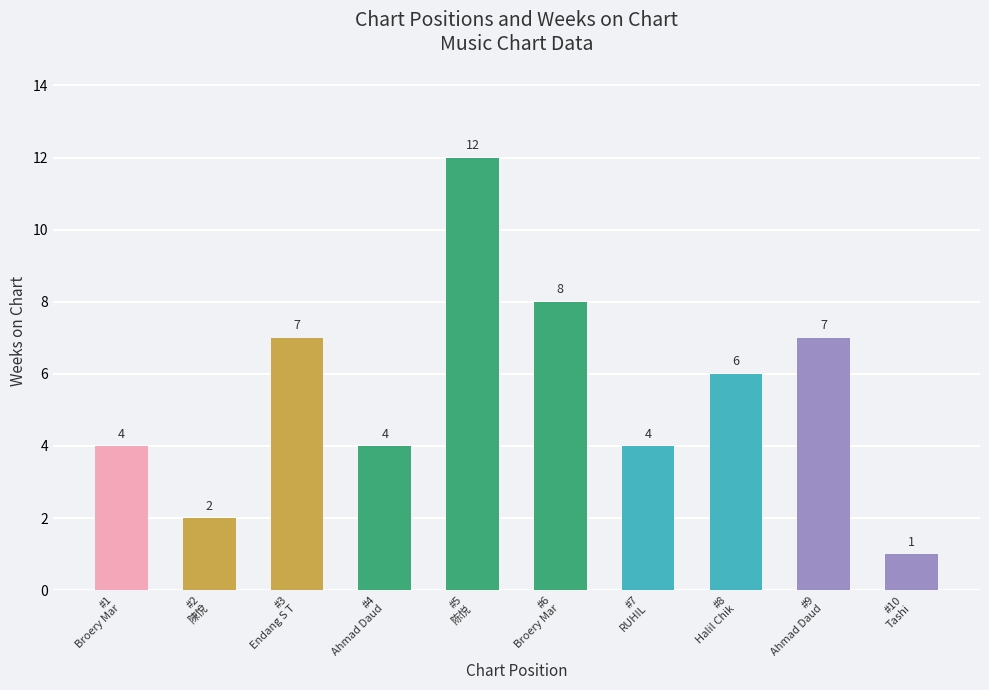

Reading left to right, extract all data points from this chart.

#1
Broery Mar=4	#2
陳悅=2	#3
Endang S T=7	#4
Ahmad Daud=4	#5
陈悦=12	#6
Broery Mar=8	#7
RUHIL=4	#8
Halil Chik=6	#9
Ahmad Daud=7	#10
Tashi=1